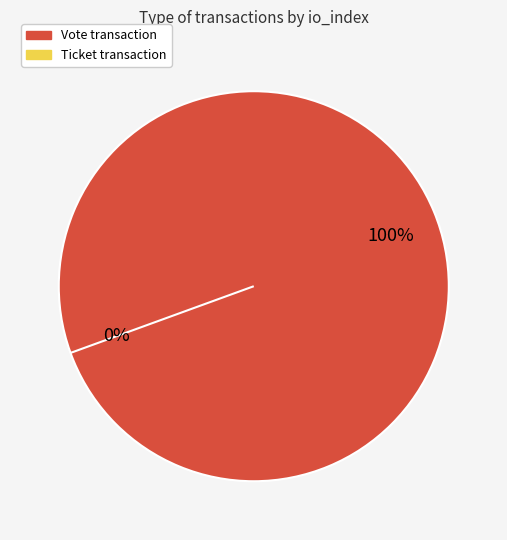

Does Vote (io_index=1) account for over 50% of the chart?

Yes